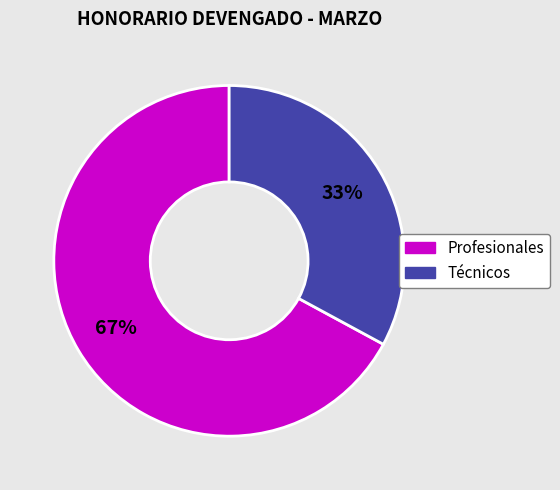

Is there a majority slice in this chart?

Yes